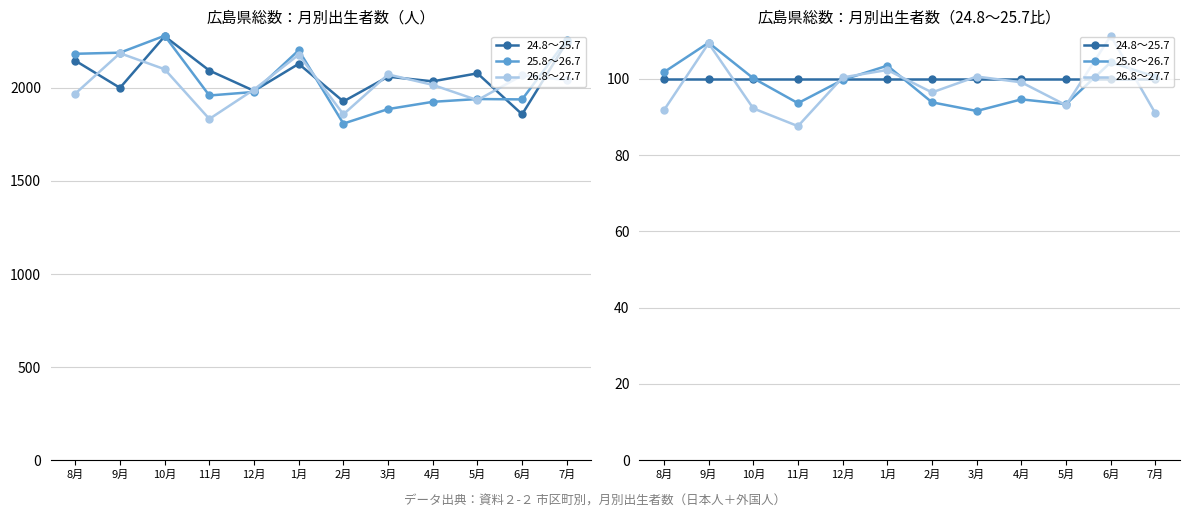

Reading left to right, what are all the values shown in this chart?

24.8～25.7: 8月=100.0	9月=100.0	10月=100.0	11月=100.0	12月=100.0	1月=100.0	2月=100.0	3月=100.0	4月=100.0	5月=100.0	6月=100.0	7月=100.0
25.8～26.7: 8月=101.7	9月=109.5	10月=100.1	11月=93.6	12月=99.7	1月=103.4	2月=93.8	3月=91.6	4月=94.6	5月=93.4	6月=104.3	7月=100.5
26.8～27.7: 8月=91.8	9月=109.3	10月=92.2	11月=87.6	12月=100.4	1月=102.3	2月=96.4	3月=100.6	4月=99.1	5月=93.1	6月=111.2	7月=90.9